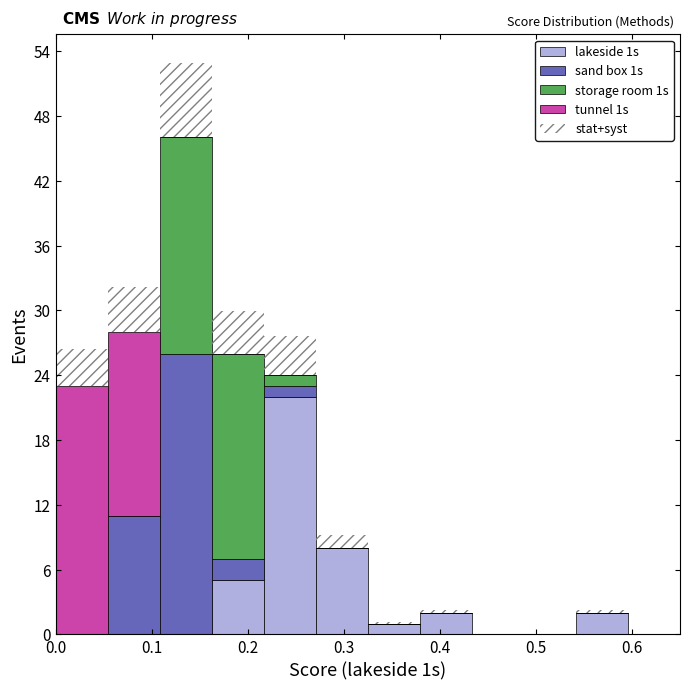

Reading left to right, list every stacked bar in this chart as the range it spans on the x-axis followed by its total height. Neither the bar edges nor the heights are printed on the chart, so give them approximately, as read against the axes.

0.00 to 0.05: 26
0.05 to 0.11: 32
0.11 to 0.16: 53
0.16 to 0.22: 30
0.22 to 0.27: 28
0.27 to 0.33: 9
0.33 to 0.38: 1
0.38 to 0.43: 2
0.43 to 0.49: 0
0.49 to 0.54: 0
0.54 to 0.60: 2
0.60 to 0.65: 0